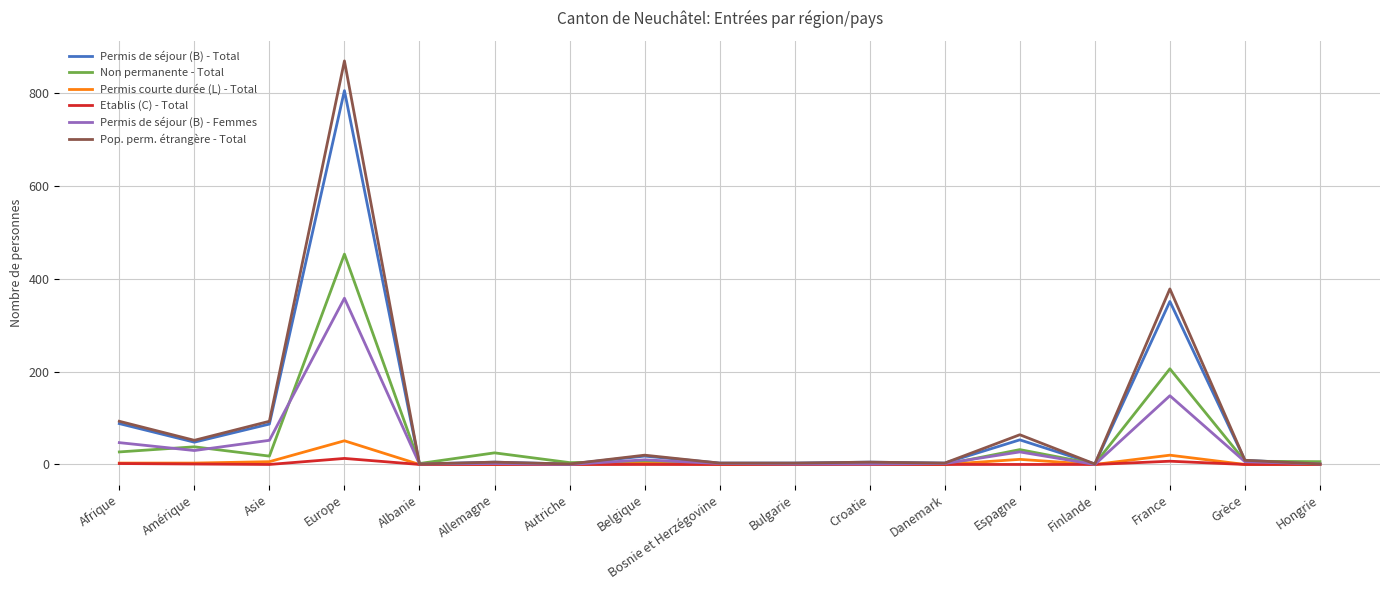

Is the value of Etablis (C) - Total at Allemagne greater than the value of Non permanente - Total at Europe?

No